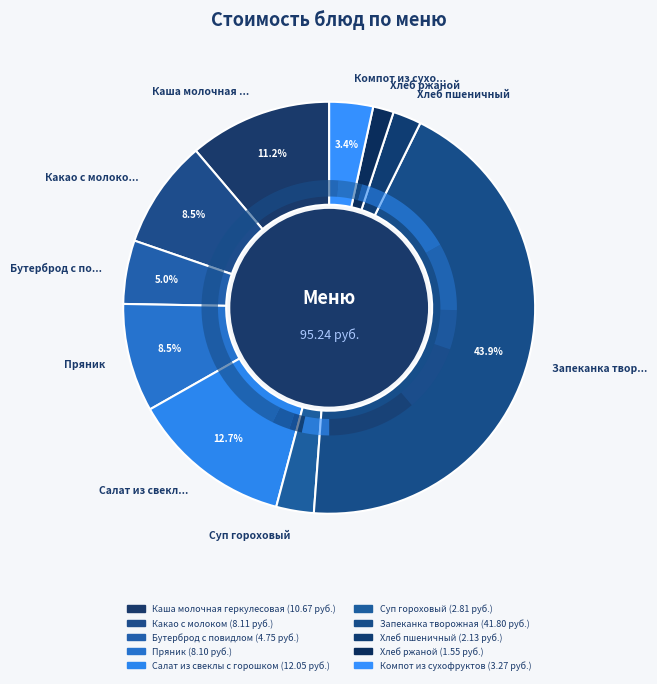

To the nearest percent, what is the difference between the largest and smallest slice percentages?

42%